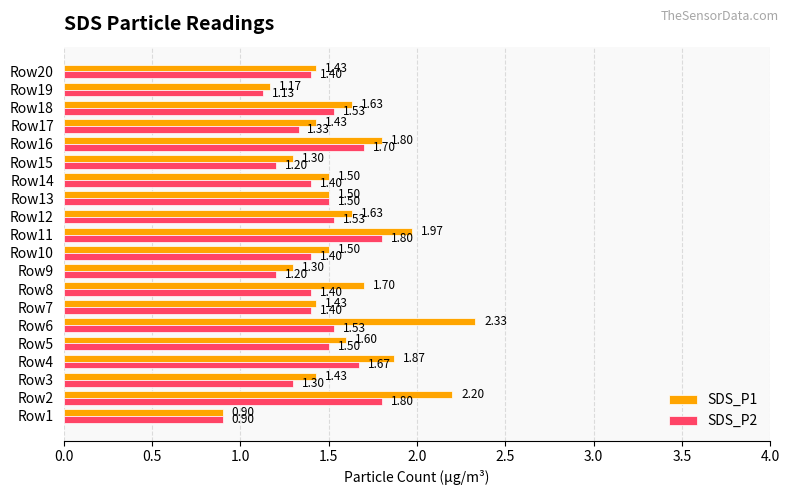

What is the difference between the maximum and minimum values in the SDS_P2 series?

0.9